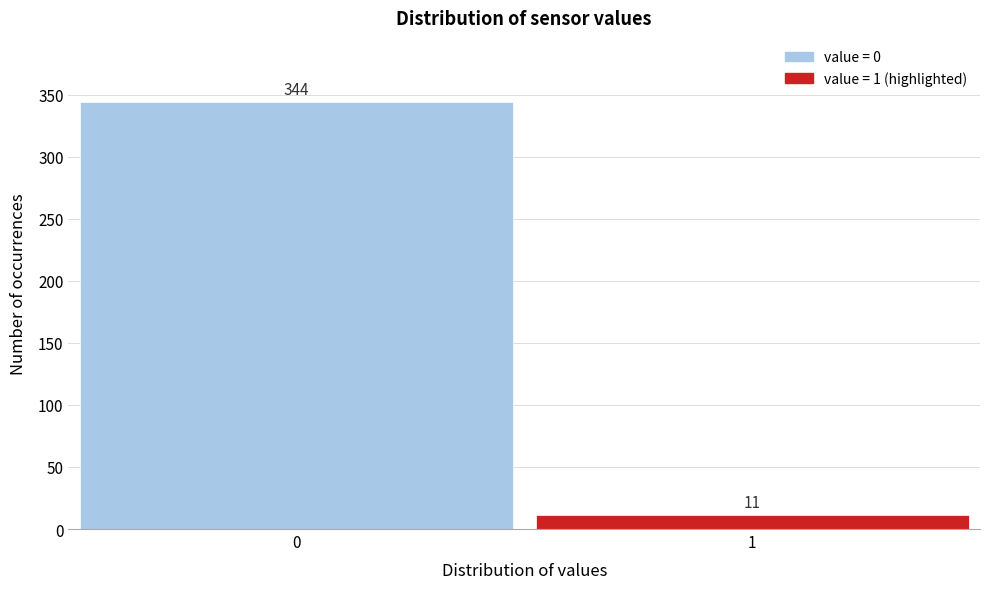

Reading left to right, list all the values displayed in this chart.

344	11